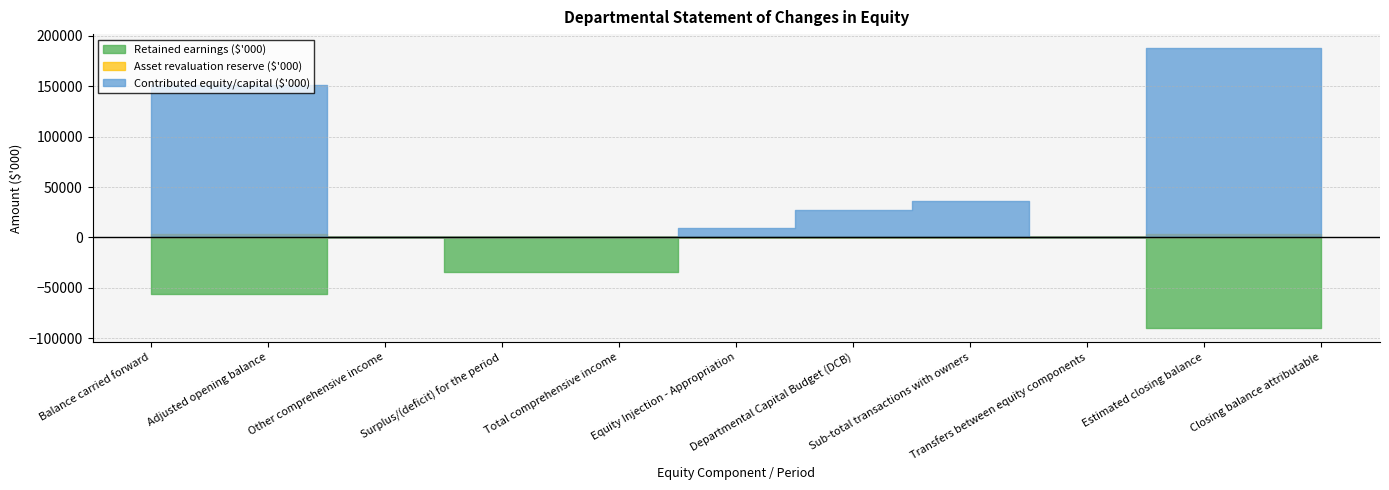

Count the Retained earnings ($'000) values in the range -55931 to 0.

9